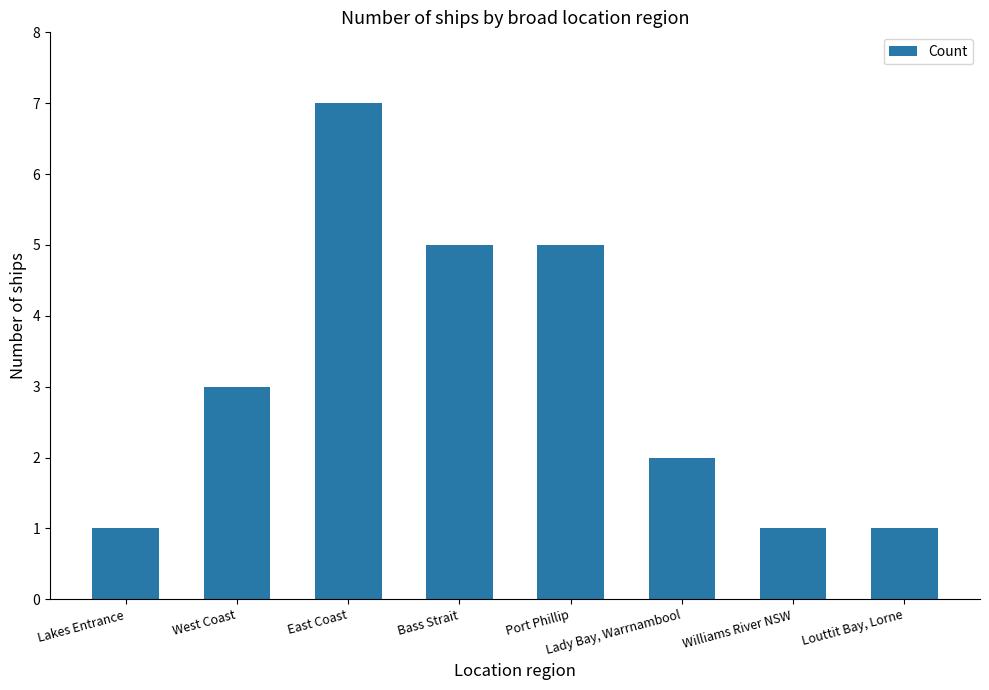

What is the value of the 7th bar from the left?

1